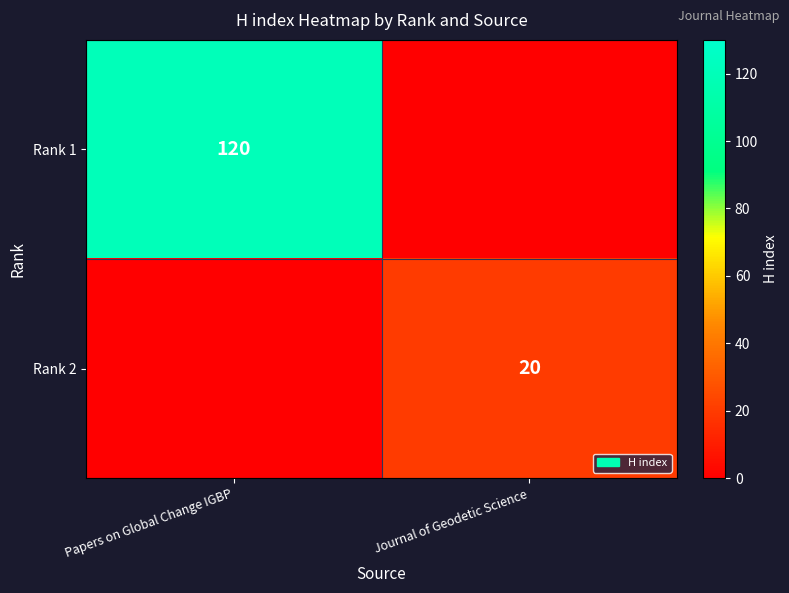

The Rank 2 series shows 9 at Journal of Geodetic Science. True or false?

False